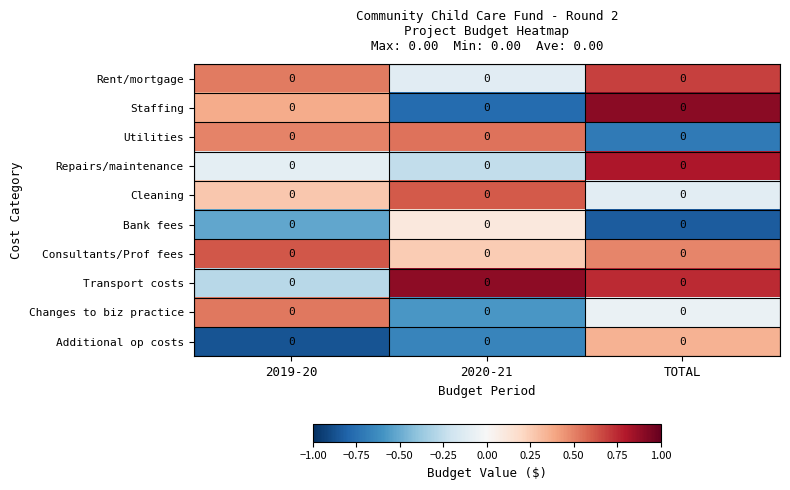

Which series changed the most between 2019-20 and TOTAL?

Additional op costs